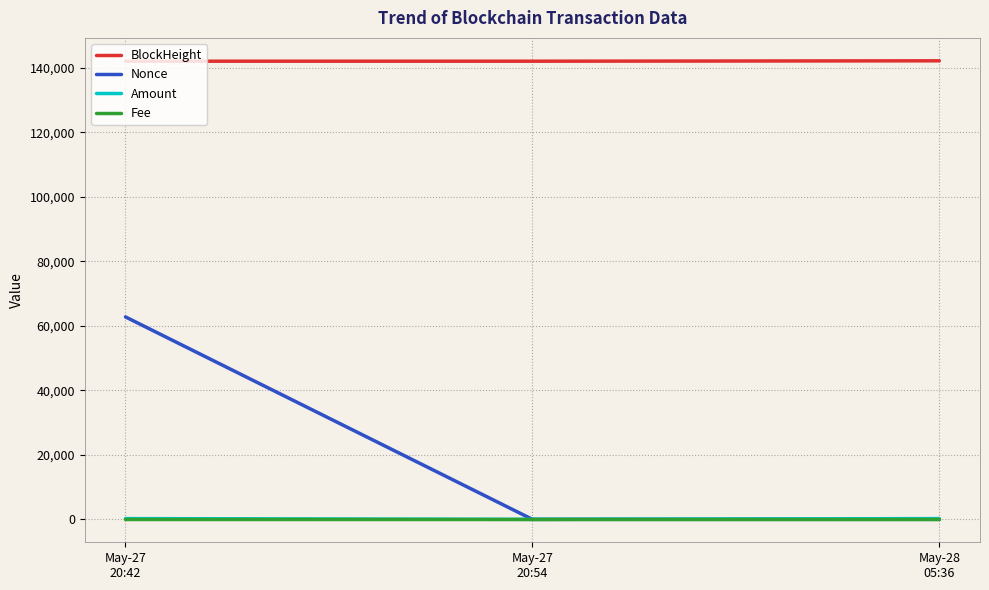

The Nonce series shows 62793.0 at May-27
20:42. True or false?

True